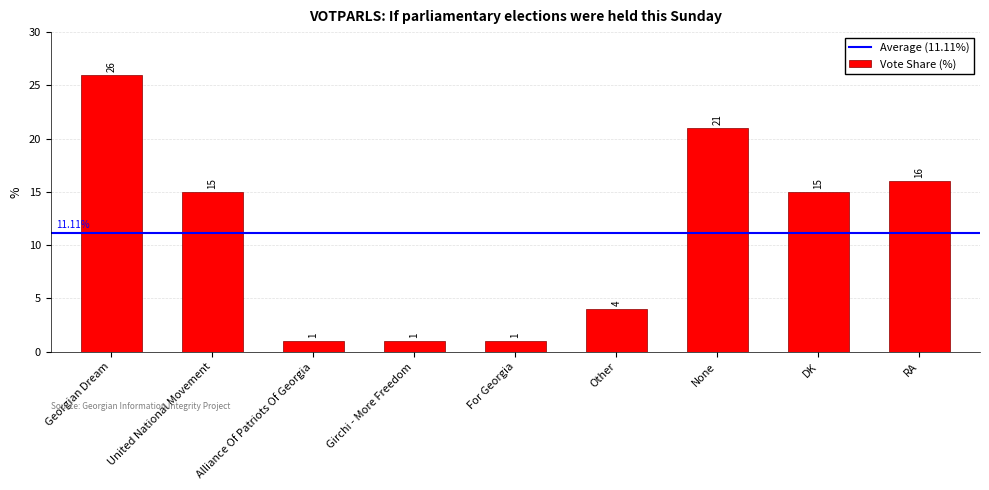

Are the bars horizontal?

No